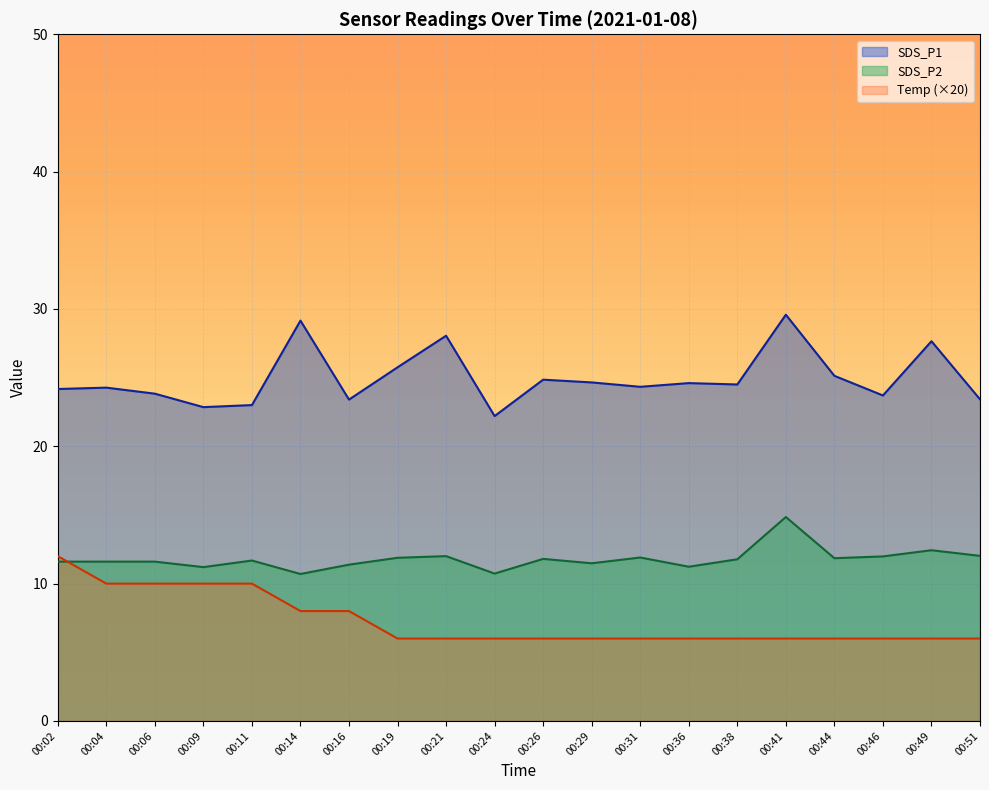

Is it true that SDS_P2 equals 3.5 at 00:44?

False